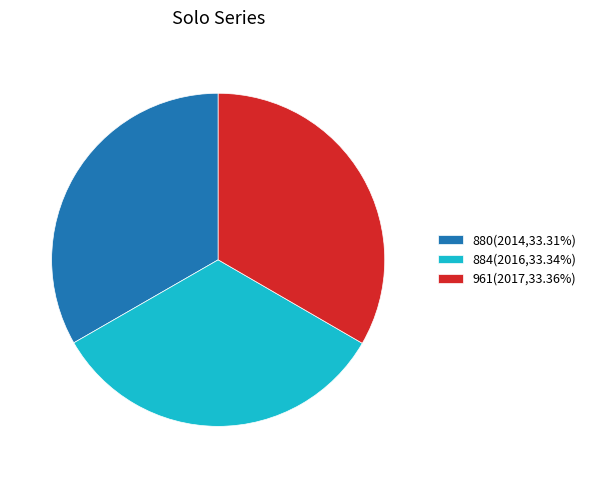

Do 884(2016,33.34%) and 880(2014,33.31%) together represent more than half of the pie?

Yes